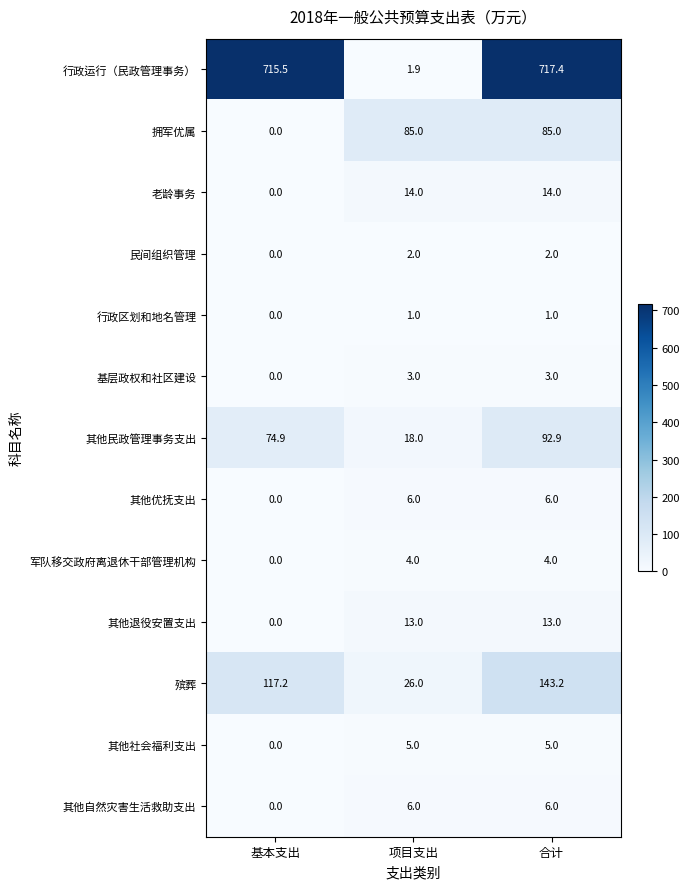

Is it true that 其他自然灾害生活救助支出 equals 0.0 at 基本支出?

True